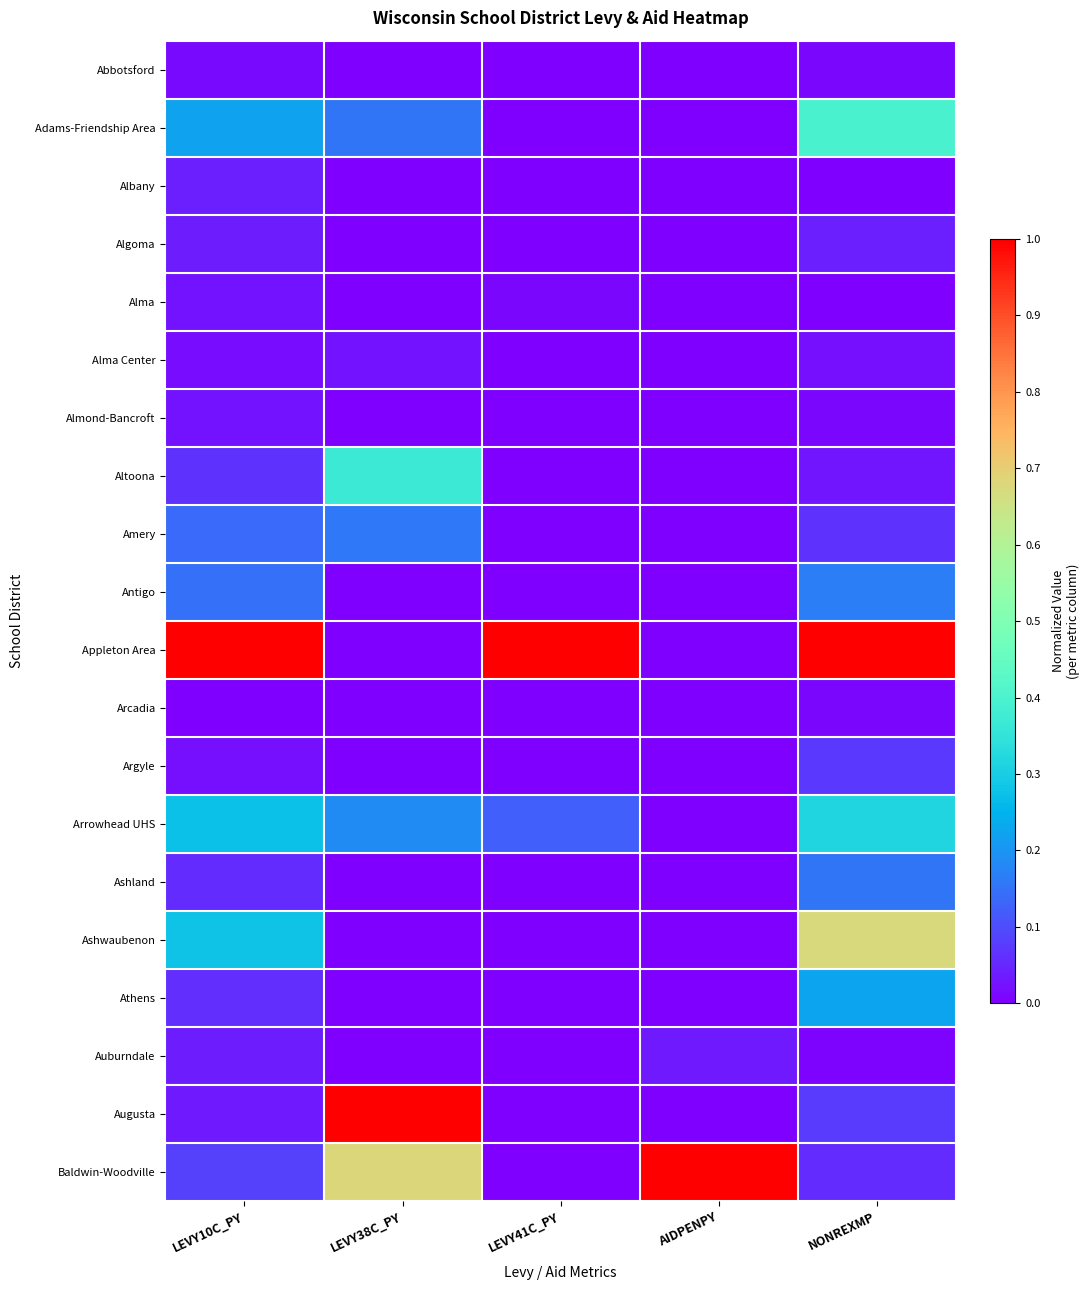

What is the spread (max minus min) of values at NONREXMP?

1.0